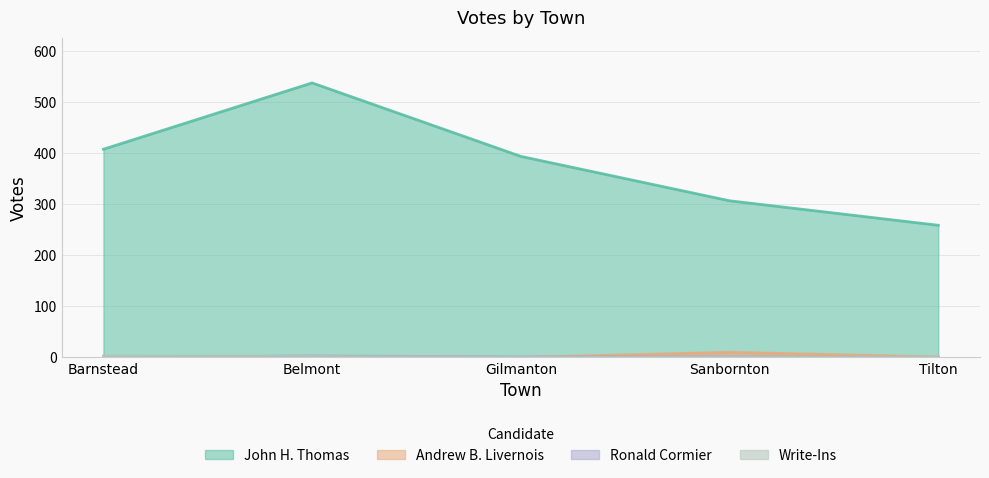

What is the spread (max minus min) of values at Sanbornton?

307